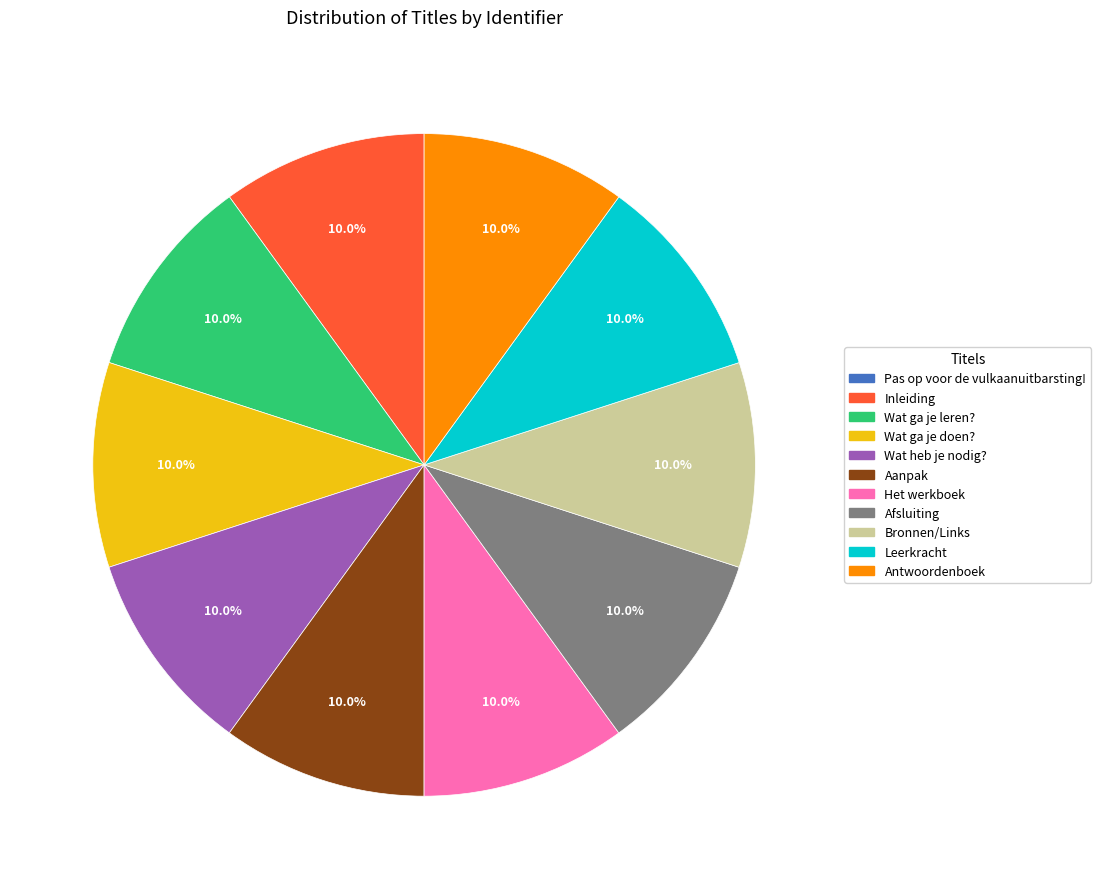

What is the ratio of the value at Bronnen/Links to the value at Wat ga je leren??

1.0